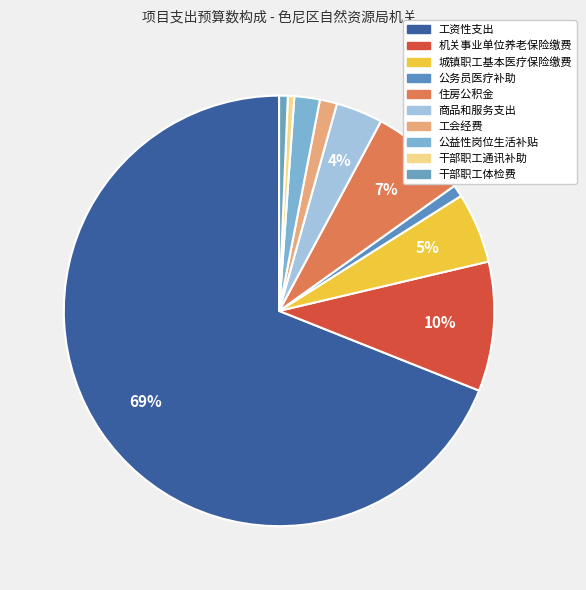

Which category has the biggest portion of the pie?

工资性支出